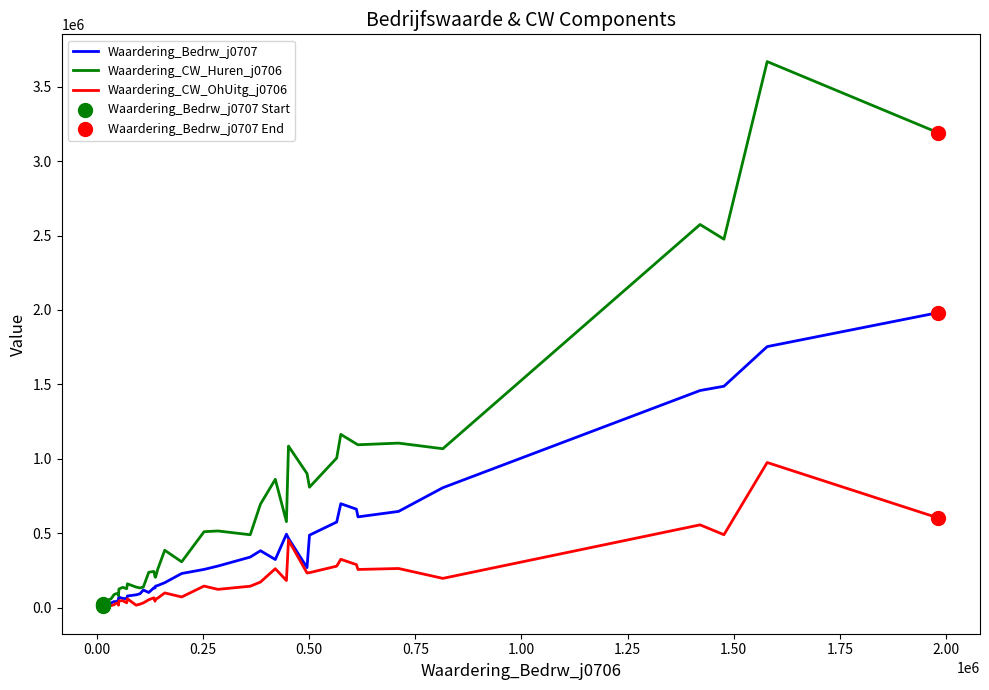

Rank the series by their maximum value, from highest to lowest.

Waardering_CW_Huren_j0706, Waardering_Bedrw_j0707, Waardering_CW_OhUitg_j0706